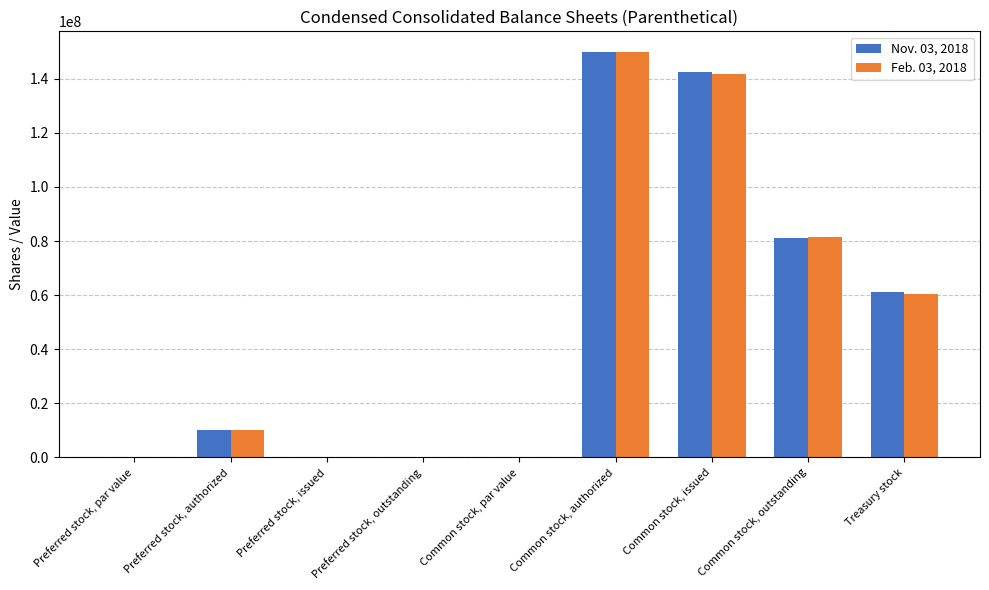

Is the value of Nov. 03, 2018 at Common stock, issued greater than the value of Feb. 03, 2018 at Common stock, authorized?

No